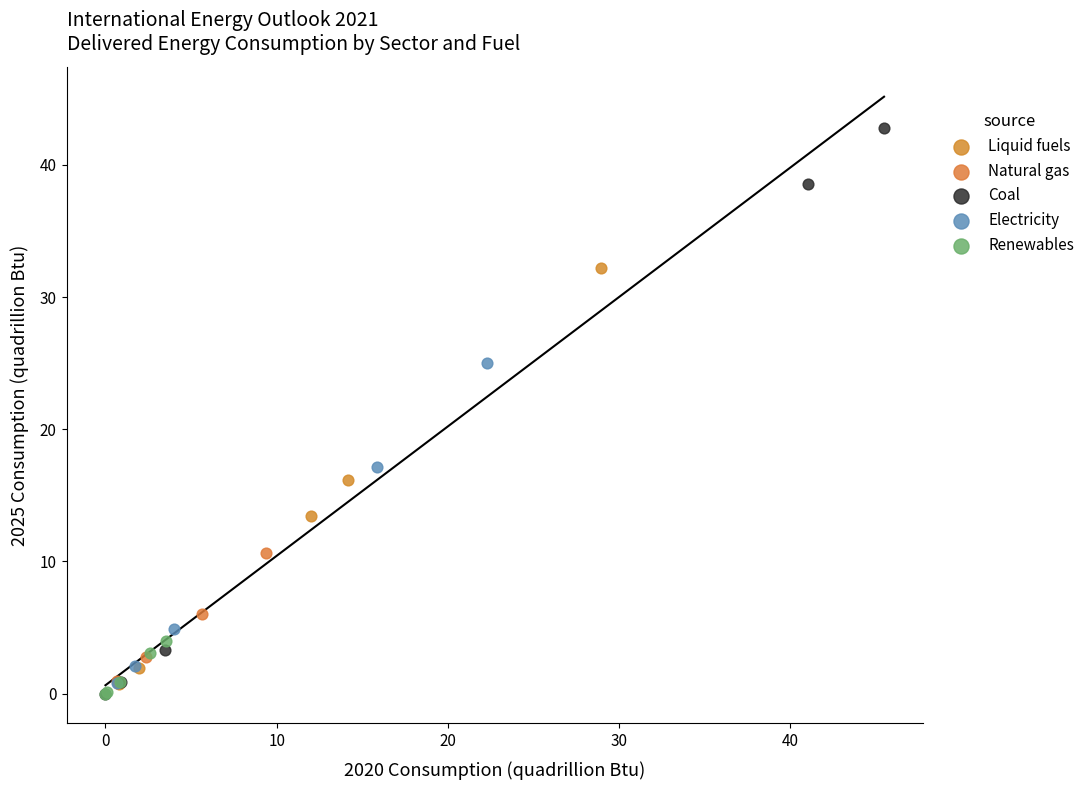

What are all the series names shown in the legend?

Liquid fuels, Natural gas, Coal, Electricity, Renewables